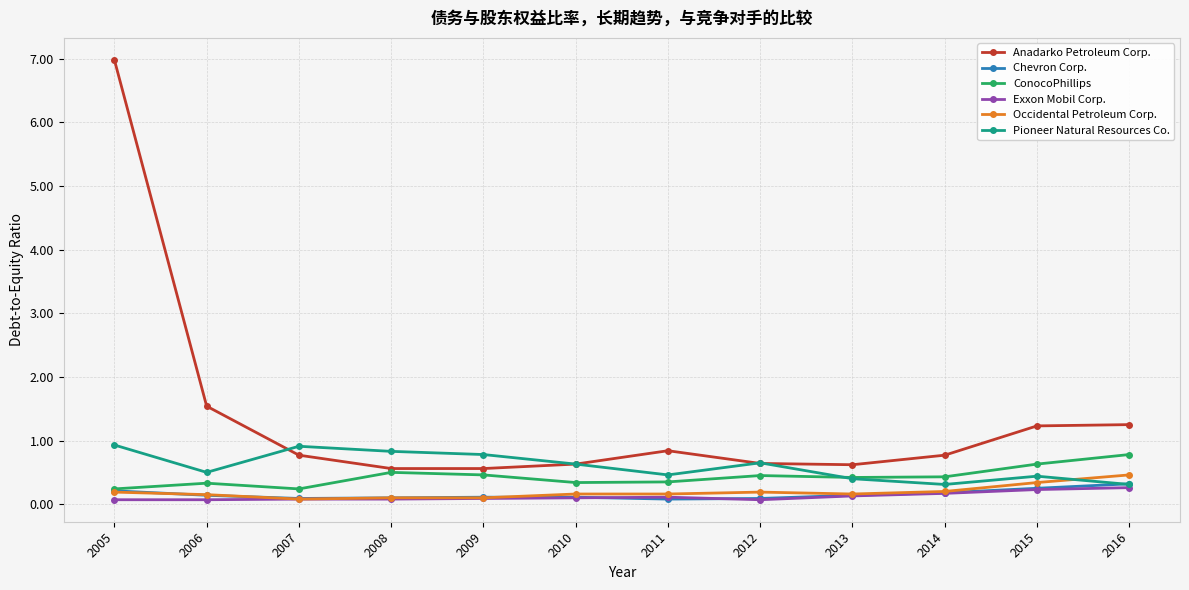

At how many categories does at least one series exceed 4?

1